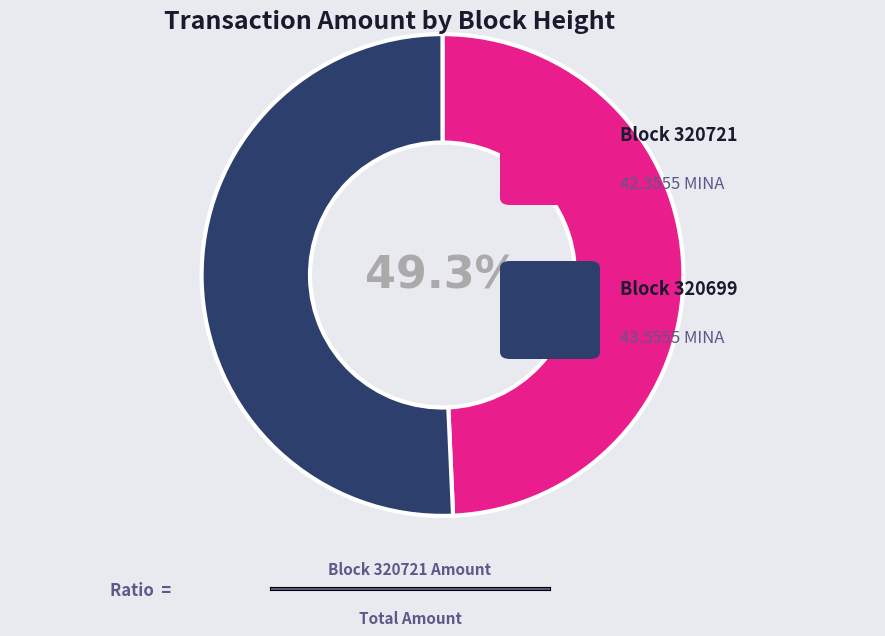

Does any single category account for the majority?

Yes